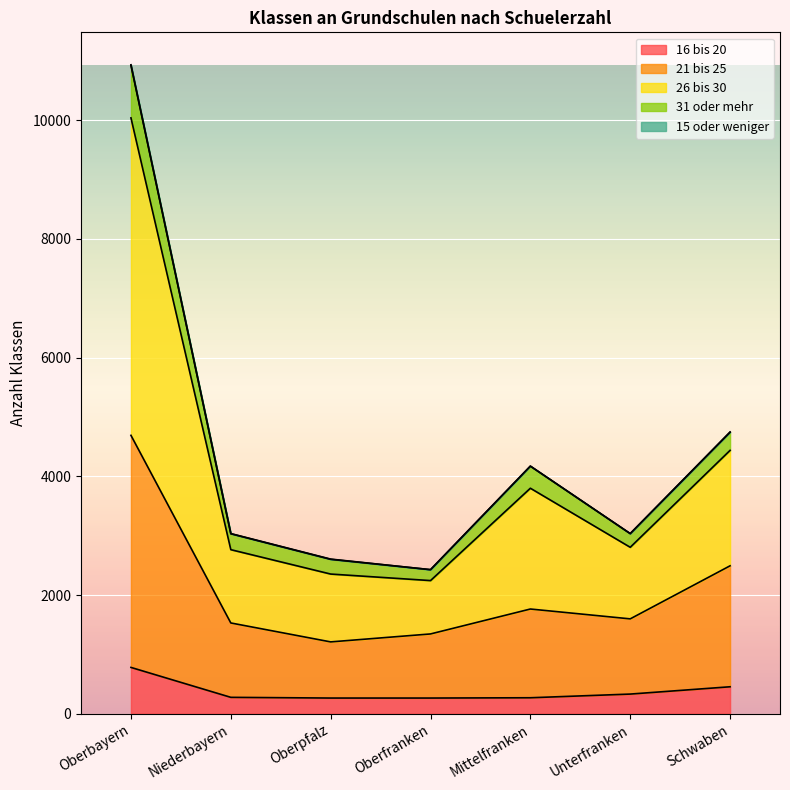

Is the value of 16 bis 20 at Niederbayern greater than the value of 31 oder mehr at Mittelfranken?

No